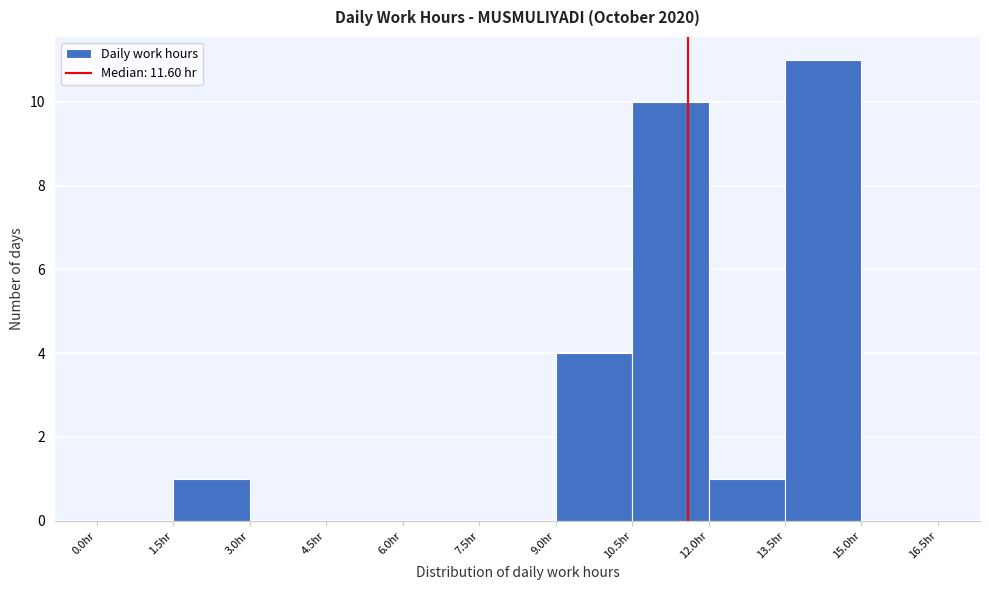

Reading left to right, transcribe this chart: for each bar, give the range it covers on the x-axis and its height. Neither the bar edges nor the heights are printed on the chart, so give them approximately, as read against the axes.

0.0 to 1.5: 0
1.5 to 3.0: 1
3.0 to 4.5: 0
4.5 to 6.0: 0
6.0 to 7.5: 0
7.5 to 9.0: 0
9.0 to 10.5: 4
10.5 to 12.0: 10
12.0 to 13.5: 1
13.5 to 15.0: 11
15.0 to 16.5: 0